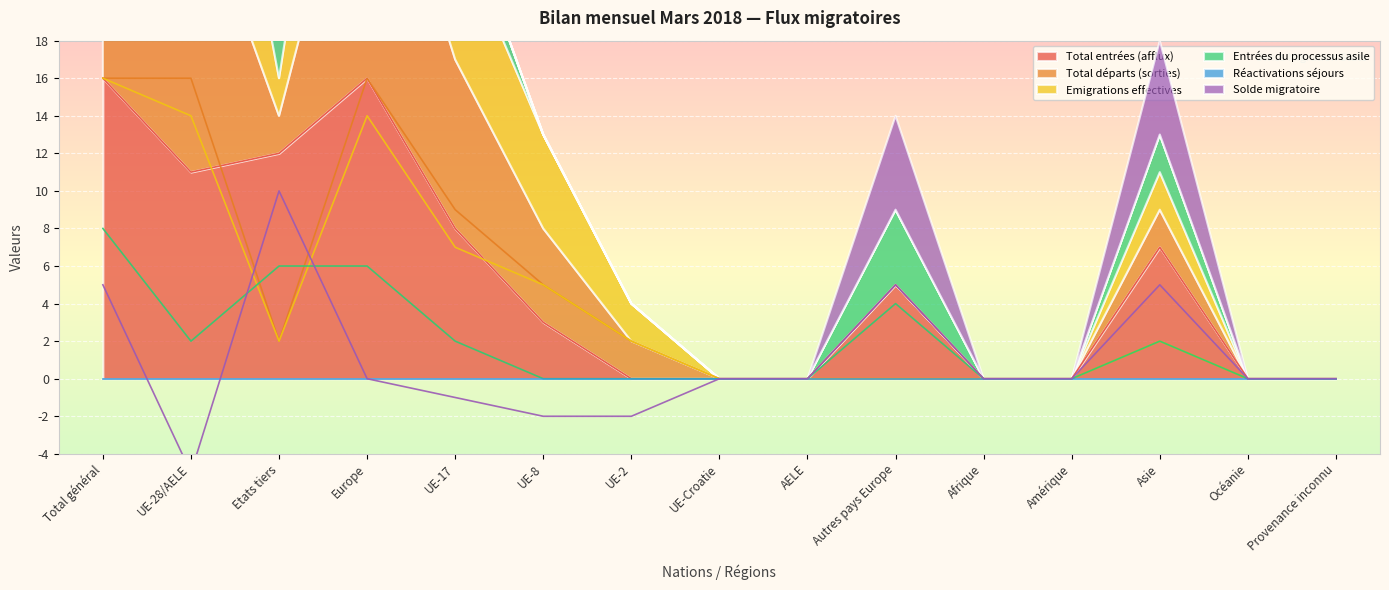

At which category is the sum across all series the highest?

Total général